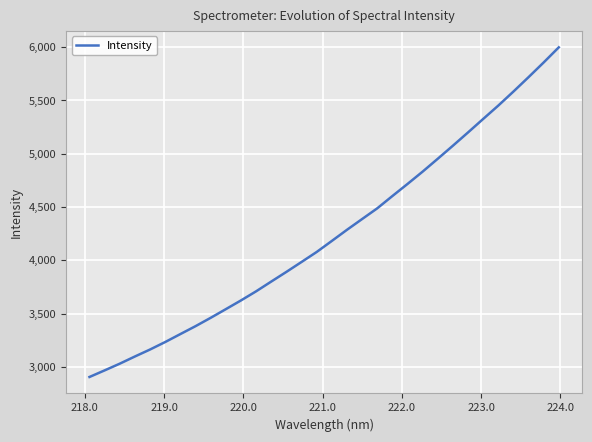

How many lines are shown in the chart?

1